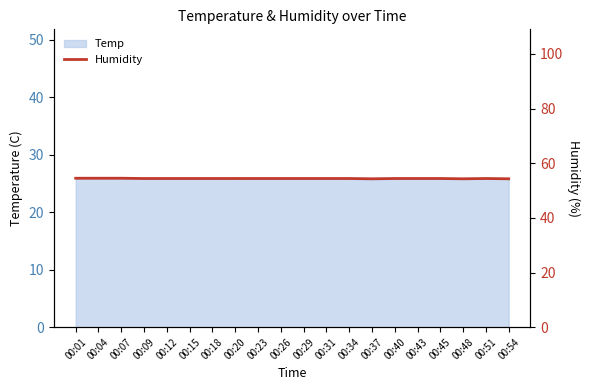

Between 00:37 and 00:07, which is larger?

00:07